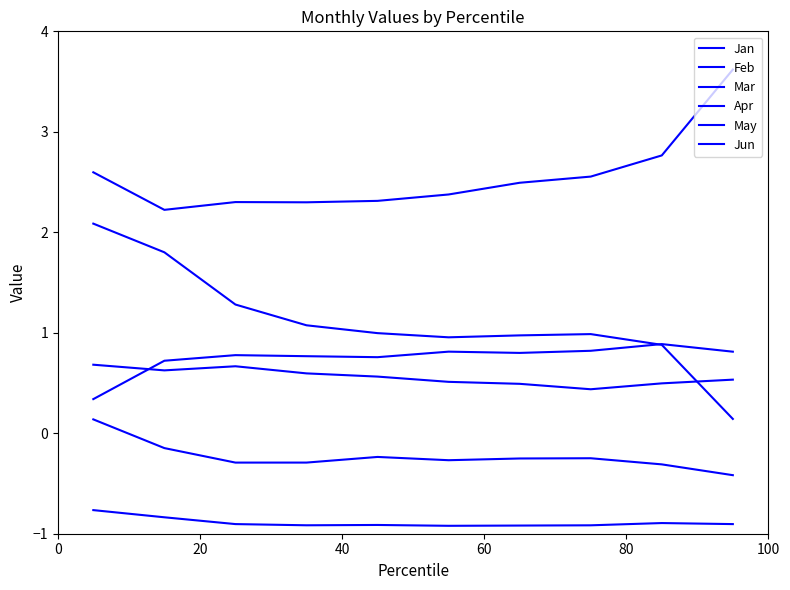

Count the number of categories in the chart.

10